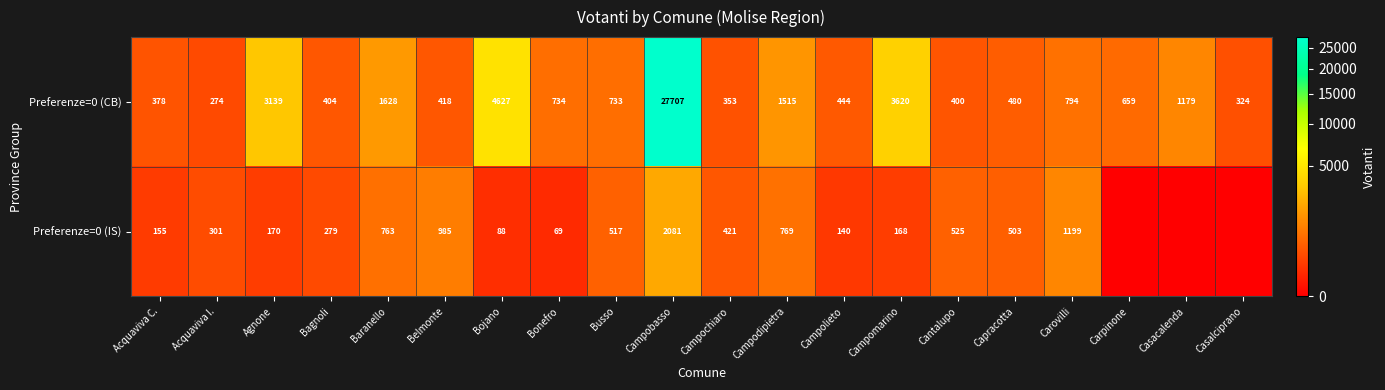

Rank the series at Campodipietra from highest to lowest value.

Preferenze=0 (CB), Preferenze=0 (IS)